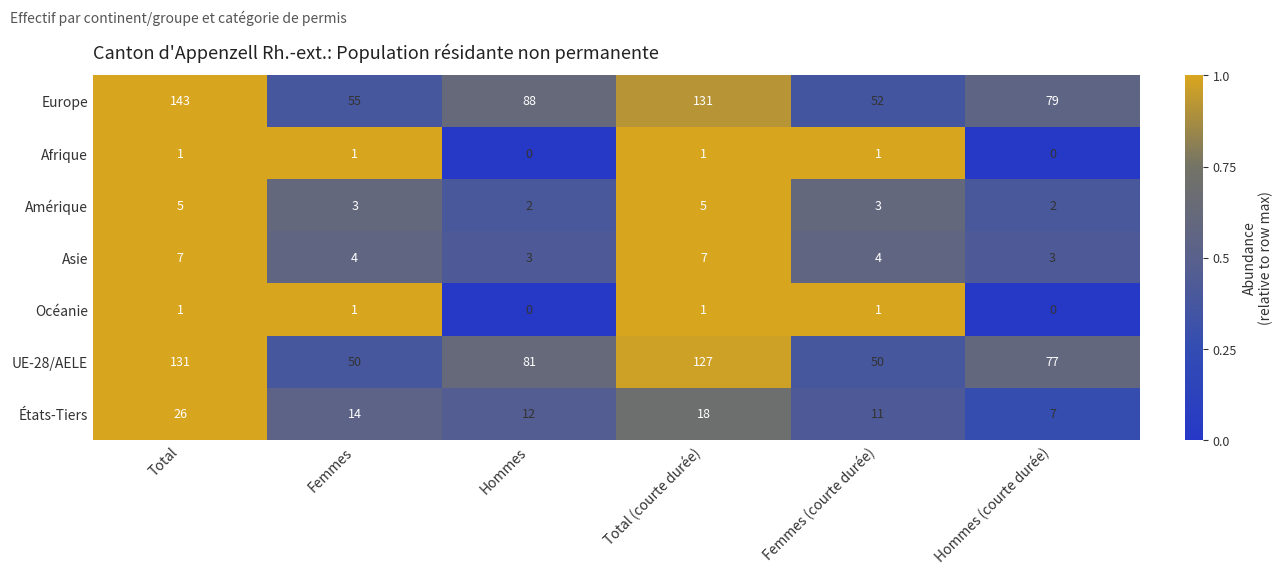

Which series has the widest spread of values?

Europe